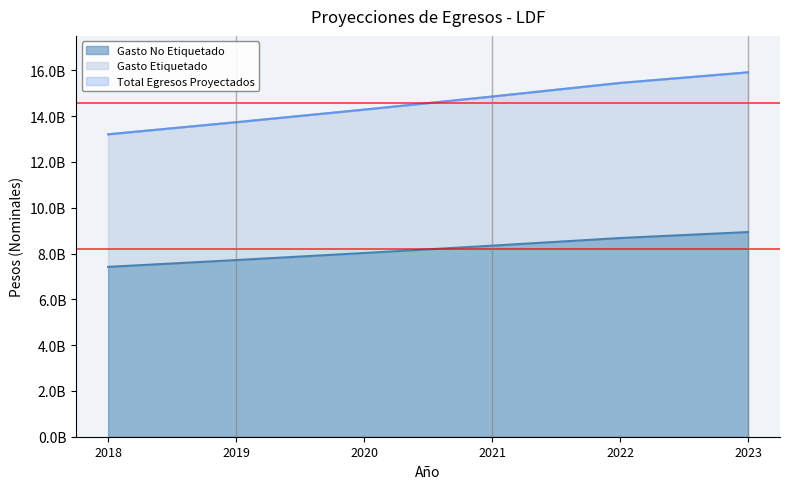

Does the chart display data point markers on the line(s)?

No